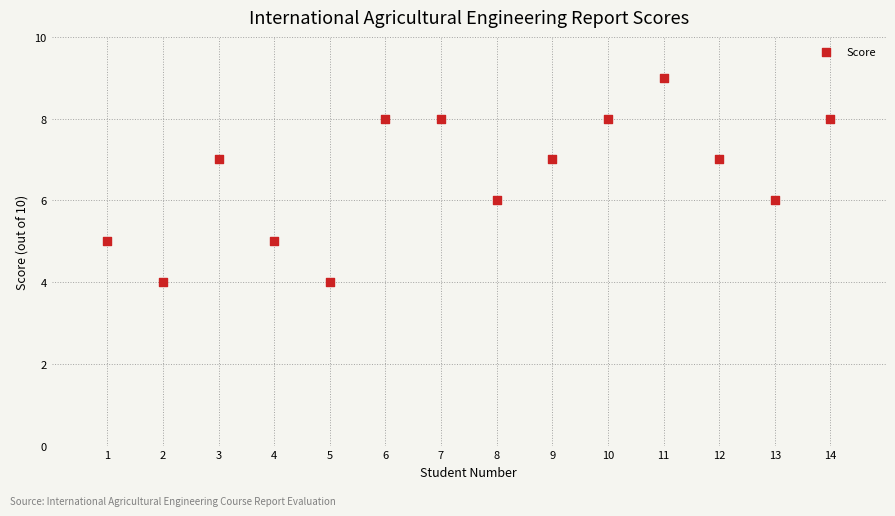

What is the range of Y values (max minus min)?

5